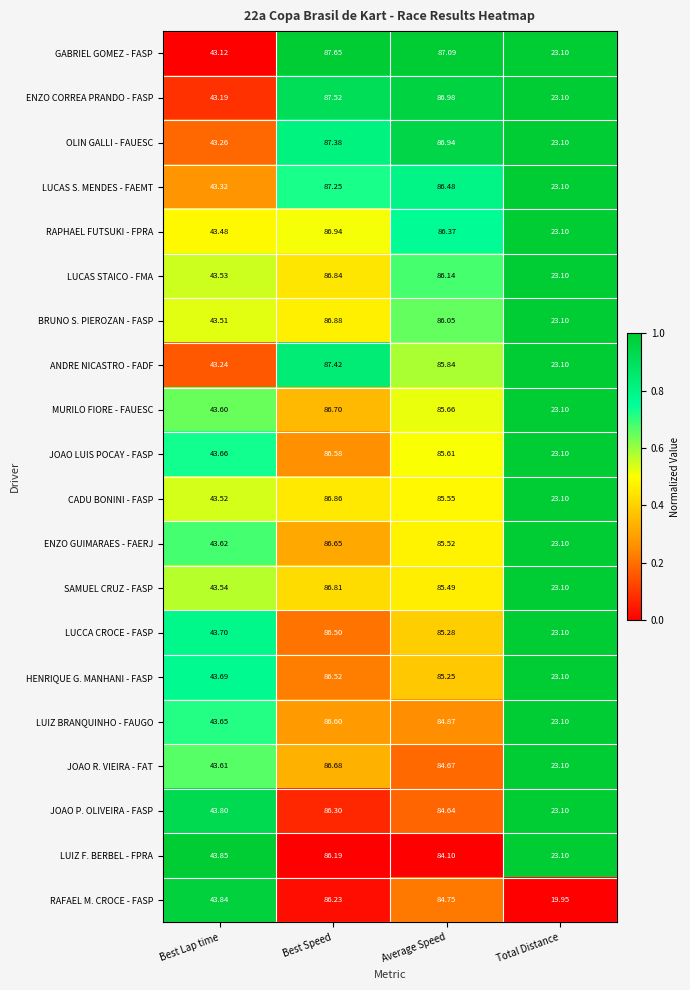

Which series has the largest total across all categories?

GABRIEL GOMEZ - FASP